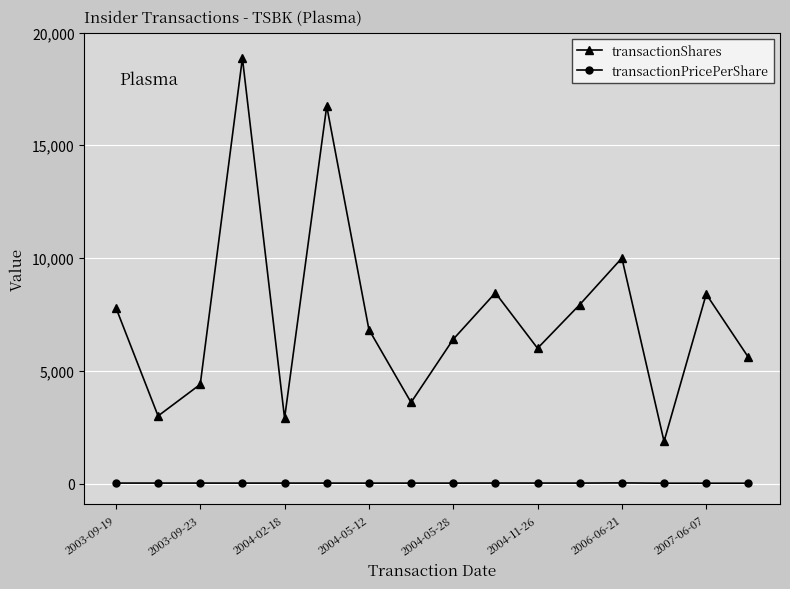

Which series has the largest total across all categories?

transactionShares